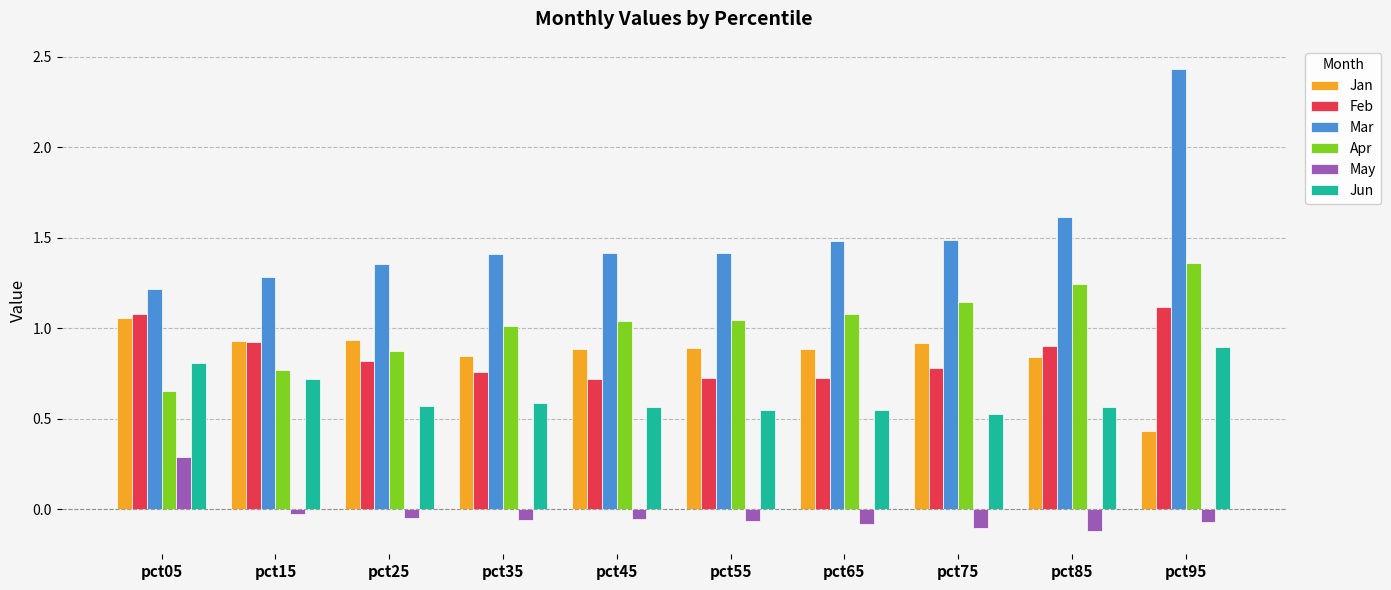

What is the sum of the Jun values at pct75 and pct05?

1.3